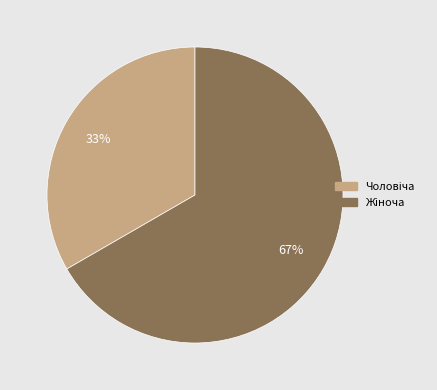

Is there any slice that represents more than half of the pie?

Yes